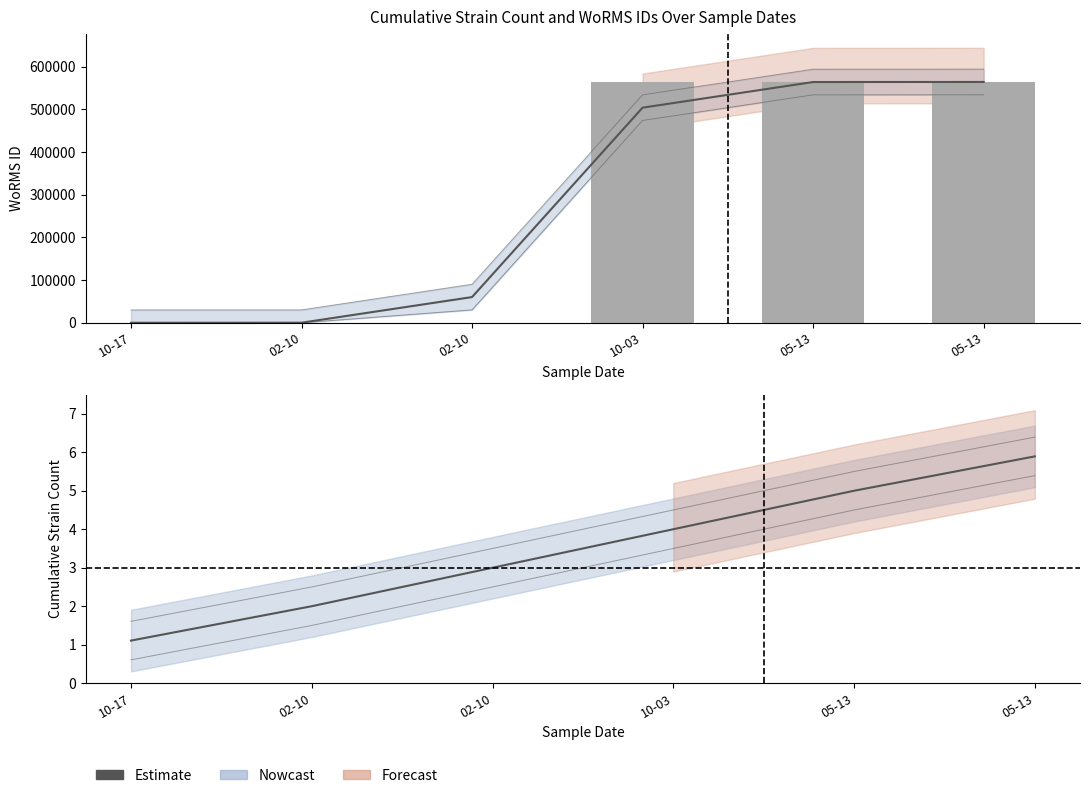

True or false: the data shows 2.0 at 02-10.

True